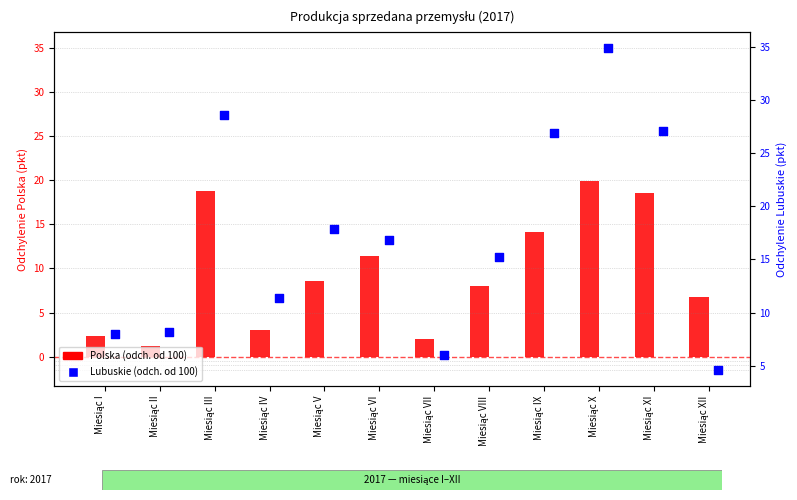

At how many categories does at least one series exceed 4?

12